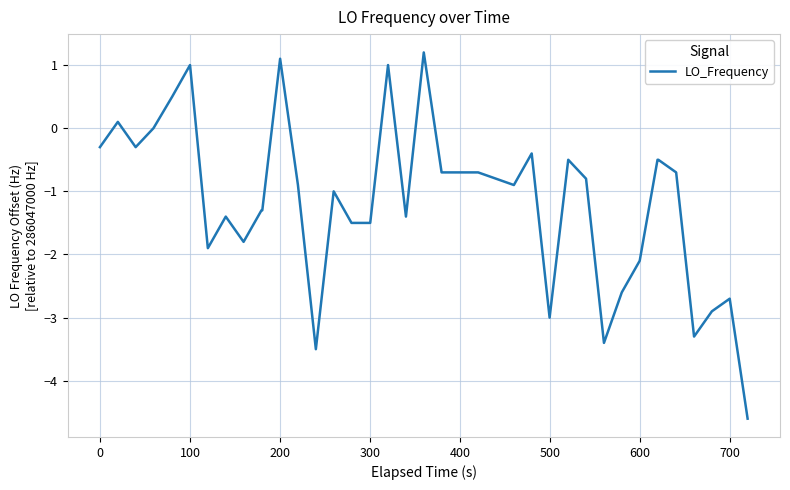

Reading left to right, extract all data points from this chart.

-0.3	0.1	-0.3	0.0	0.5	1.0	-1.9	-1.4	-1.8	-1.3	-1.3	1.1	-0.9	-3.5	-1.0	-1.5	-1.5	1.0	-1.4	1.2	-0.7	-0.7	-0.7	-0.7	-0.8	-0.9	-0.4	-3.0	-0.5	-0.8	-3.4	-2.6	-2.1	-0.5	-0.5	-0.7	-3.3	-2.9	-2.7	-4.6